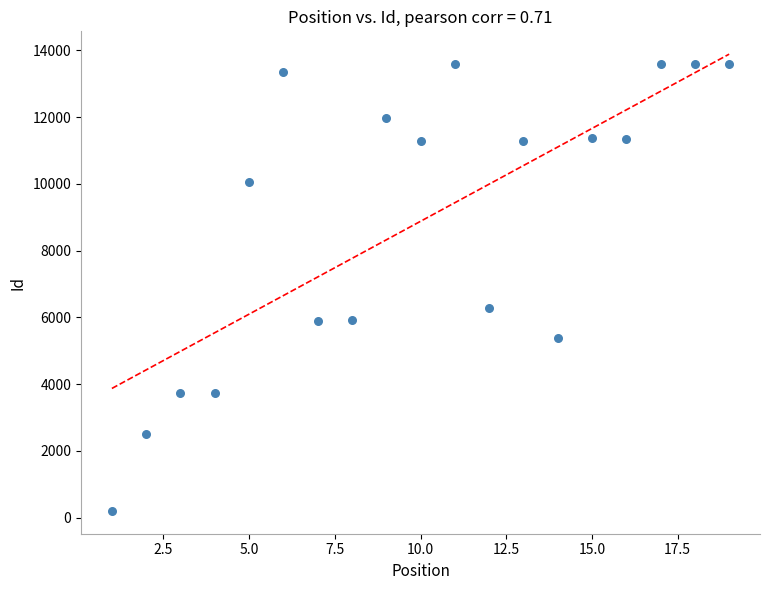

What Y value in the scatter plot is closest to 6903?

6274